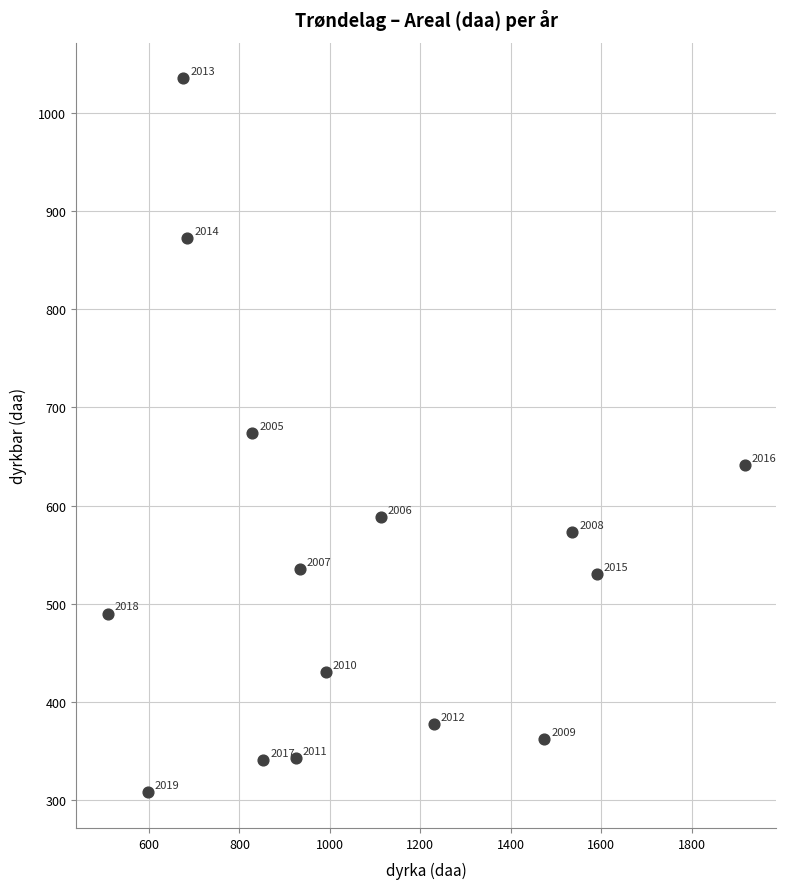

What Y value in the scatter plot is closest to 671?

674